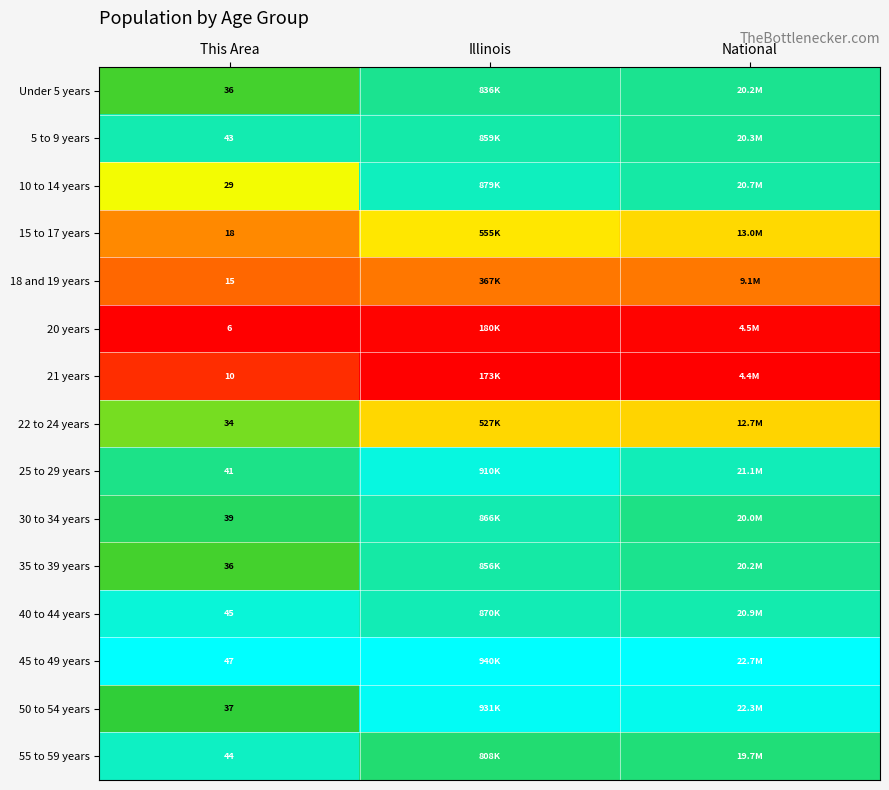

Which category has the lowest value in the 35 to 39 years series?

This Area